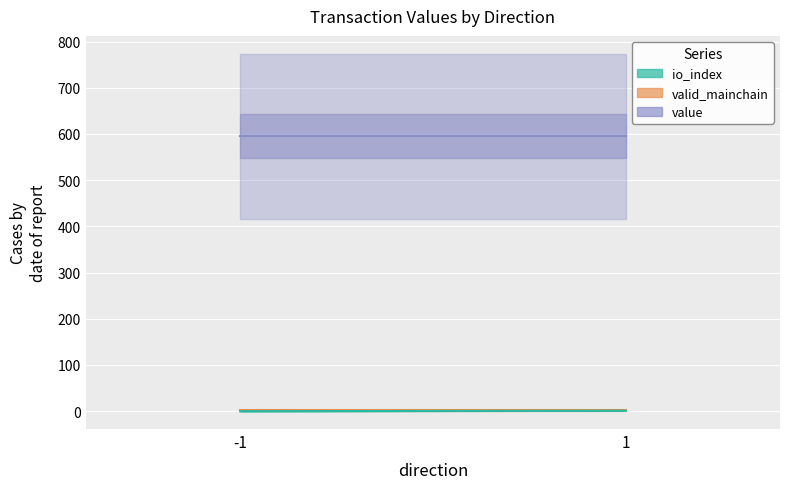

Is it true that value equals 445.8 at 1 (Regular)?

False